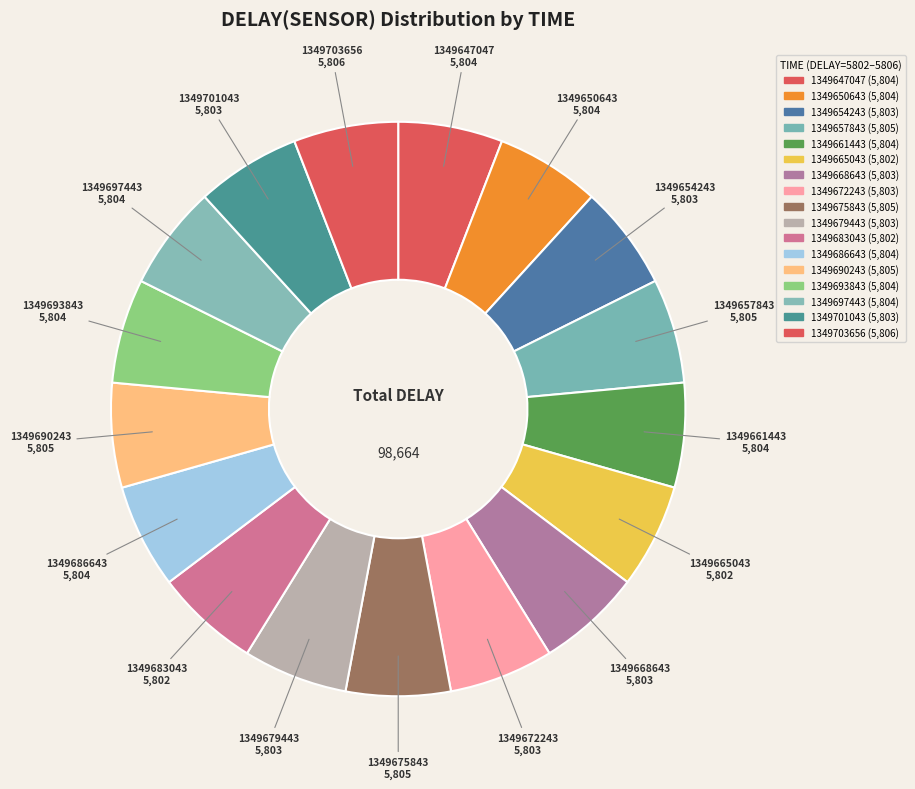

Count the number of slices in the pie.

17